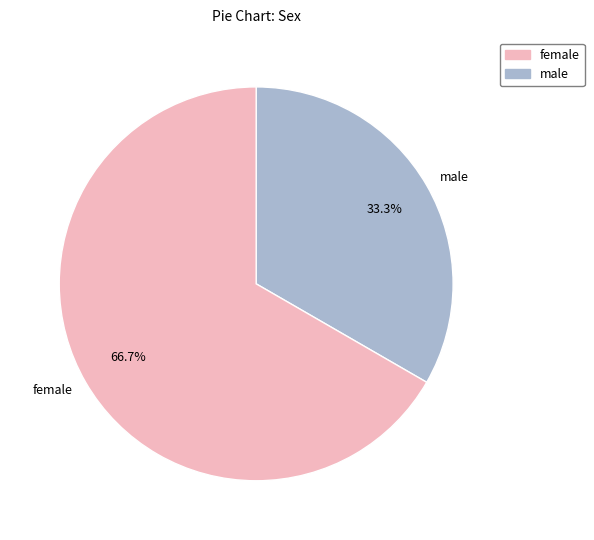

How many segments does this pie chart have?

2